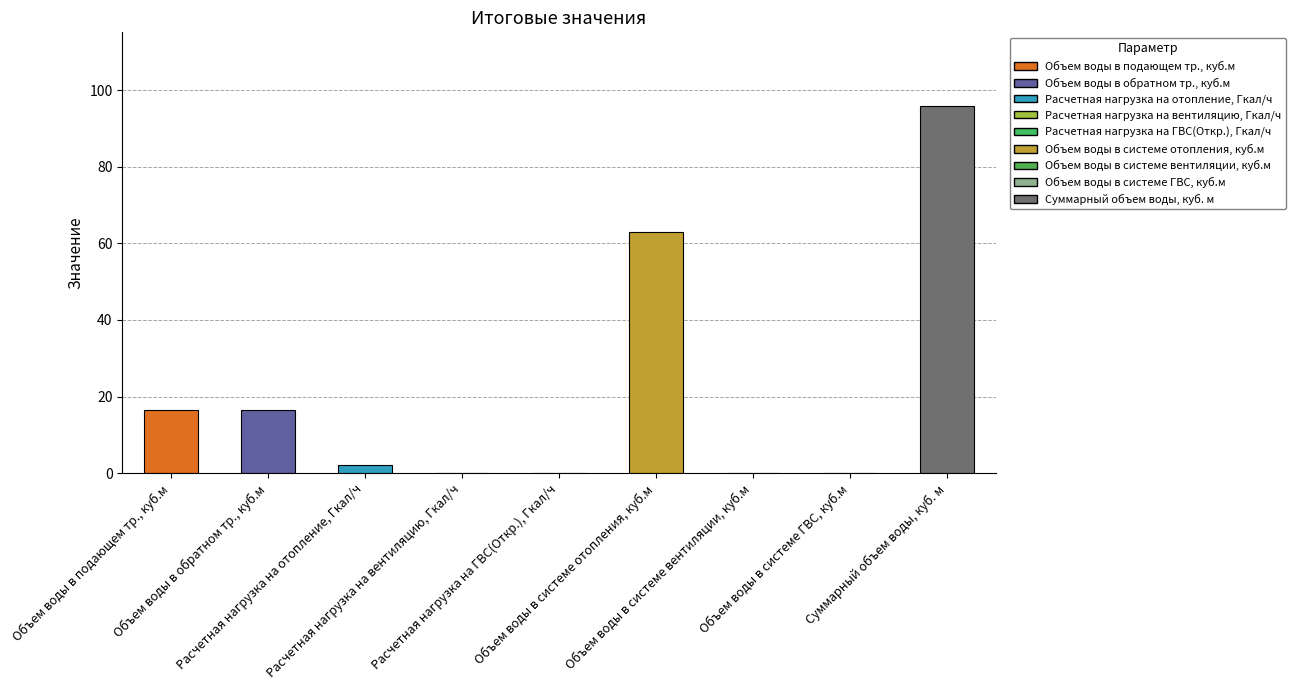

Read the value at Объем воды в системе отопления, куб.м.

63.1